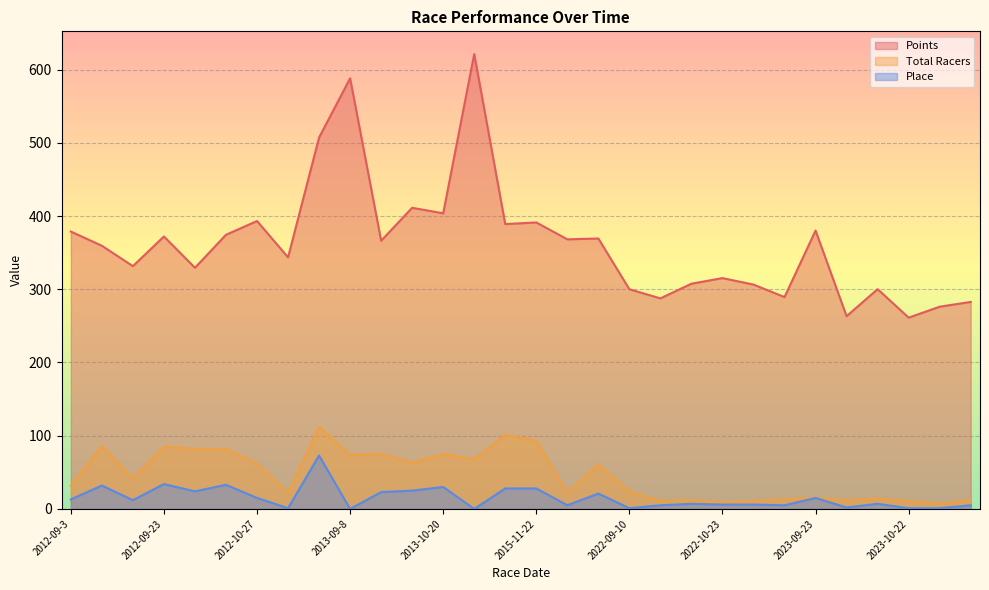

How many lines are shown in the chart?

3